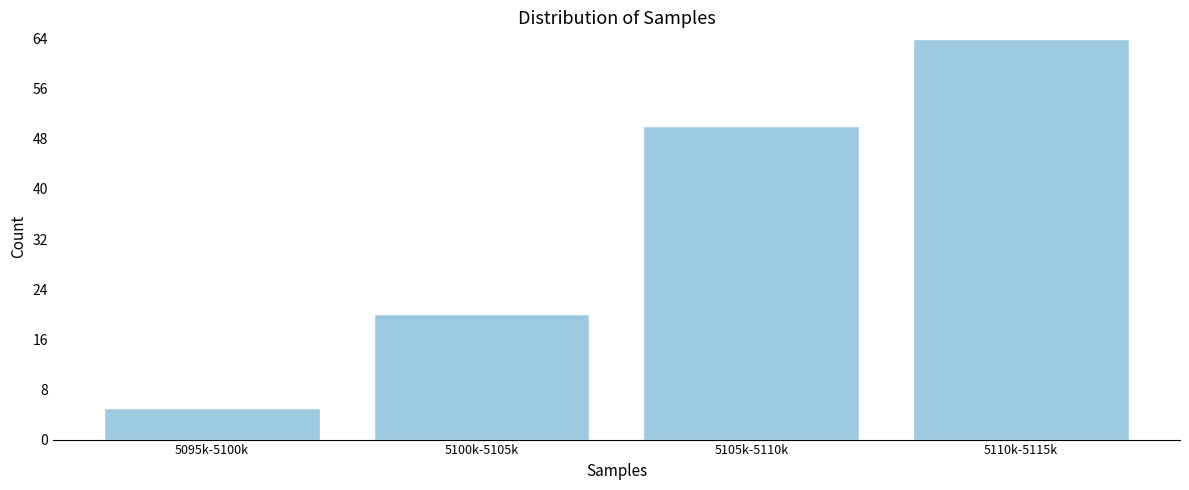

Reading right to left, extract all data points from this chart.

5110k-5115k=64	5105k-5110k=50	5100k-5105k=20	5095k-5100k=5